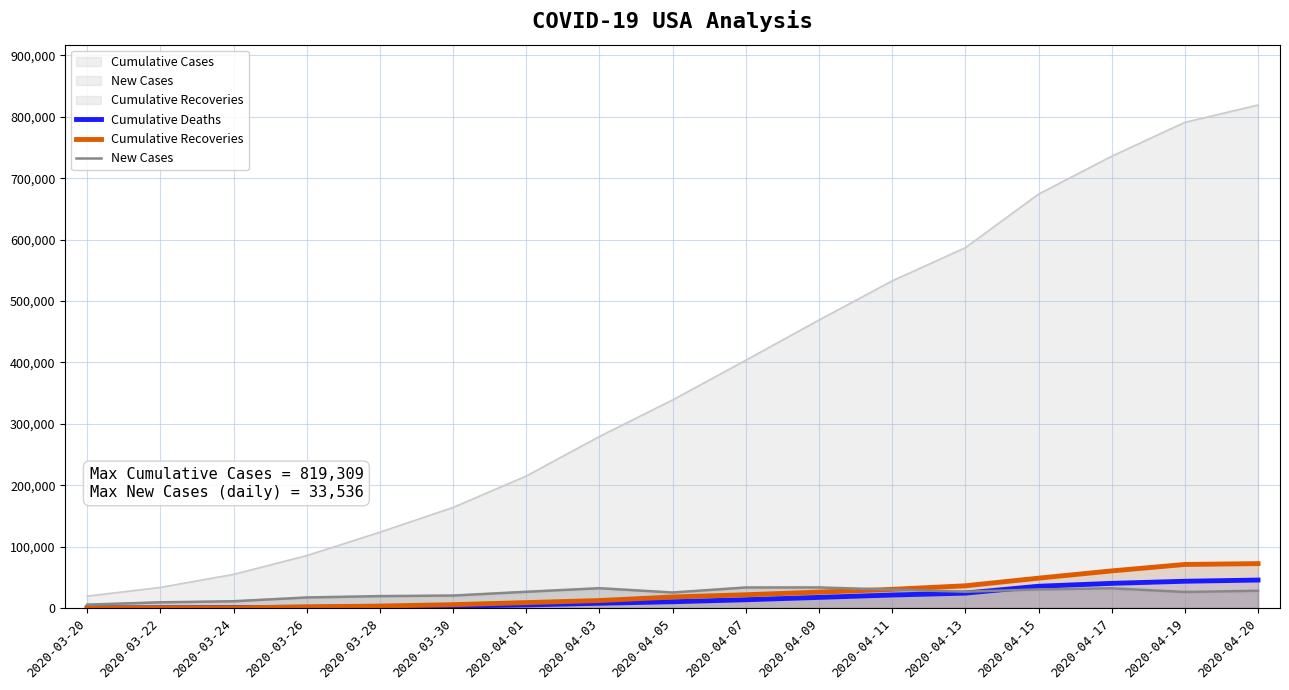

Reading left to right, what are all the values shown in this chart?

Cumulative Deaths: 255	414	780	1295	2220	3141	5102	7795	10290	13515	17365	21230	24293	35513	40217	43654	45606
Cumulative Recoveries: 176	178	378	1868	3231	5506	8878	12238	17977	21674	25928	30453	36254	48701	60510	71003	72389
New Cases: 5594	9339	11089	17224	19452	20353	26473	32284	25316	33460	33536	30003	26641	30342	32165	26183	28143